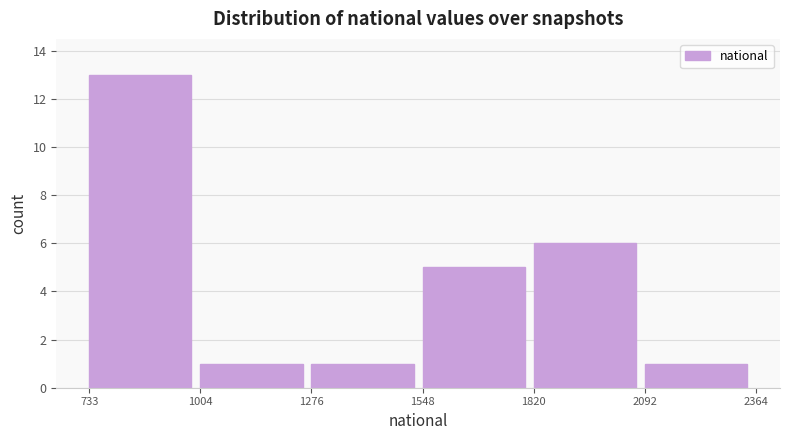

How tall is the bar that spans 1820 to 2092 on the x-axis? The values are not printed on the chart, so give them approximately, as read against the axis.

6